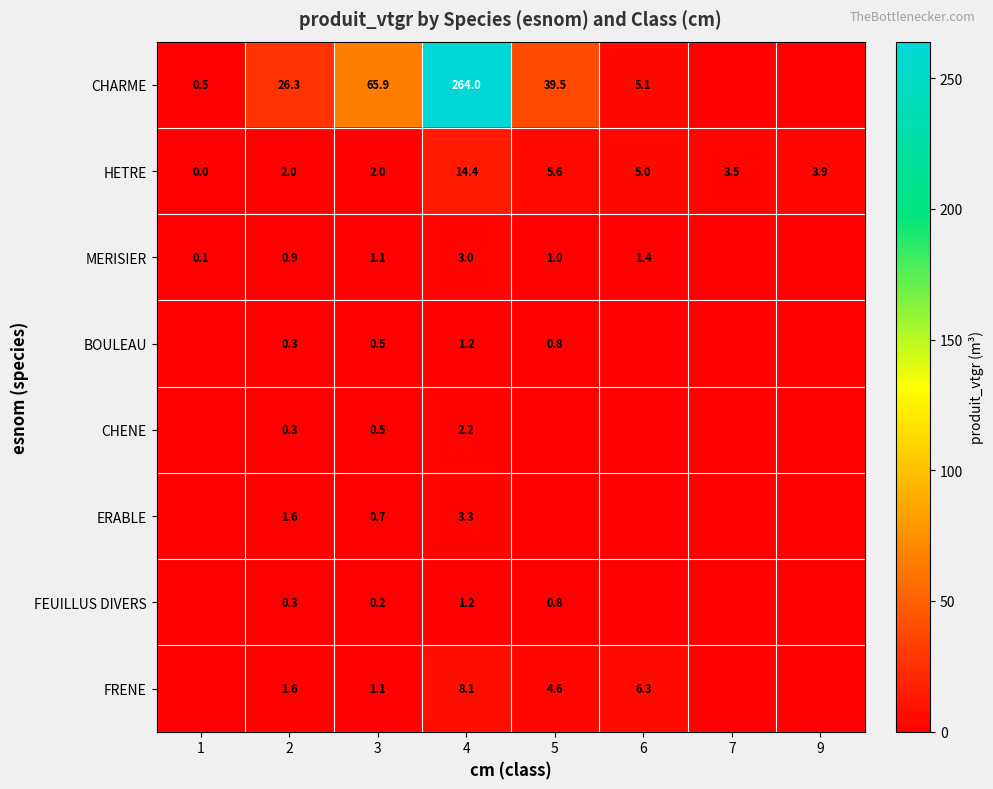

At which category is the sum across all series the highest?

4